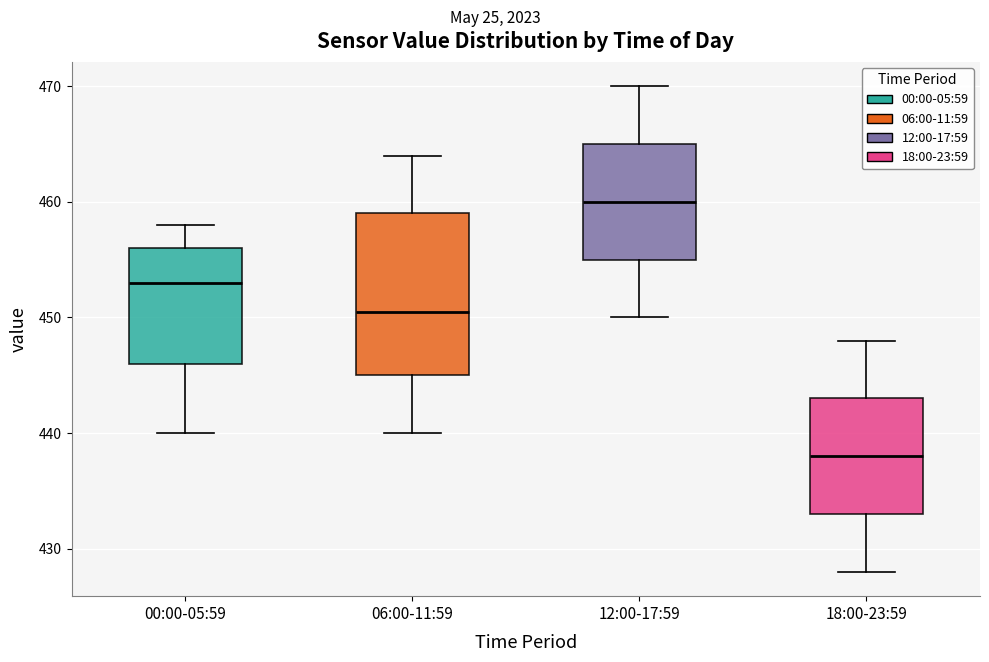

Which box's median line is the highest?

12:00-17:59